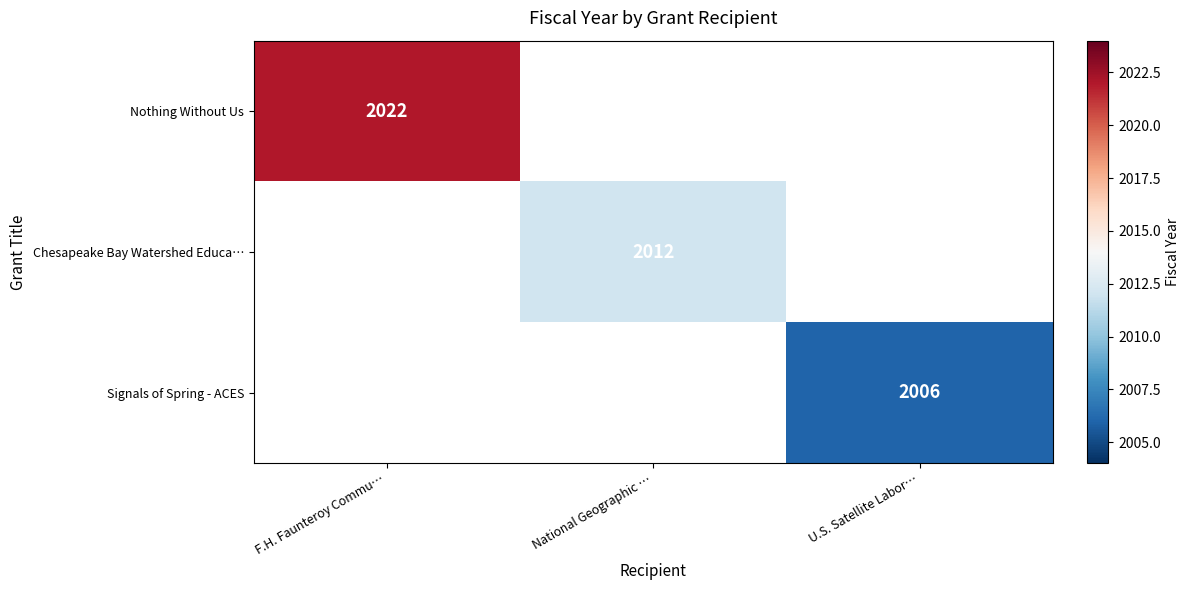

True or false: Nothing Without Us has a value of 2022 at F.H. Faunteroy Commu….

True